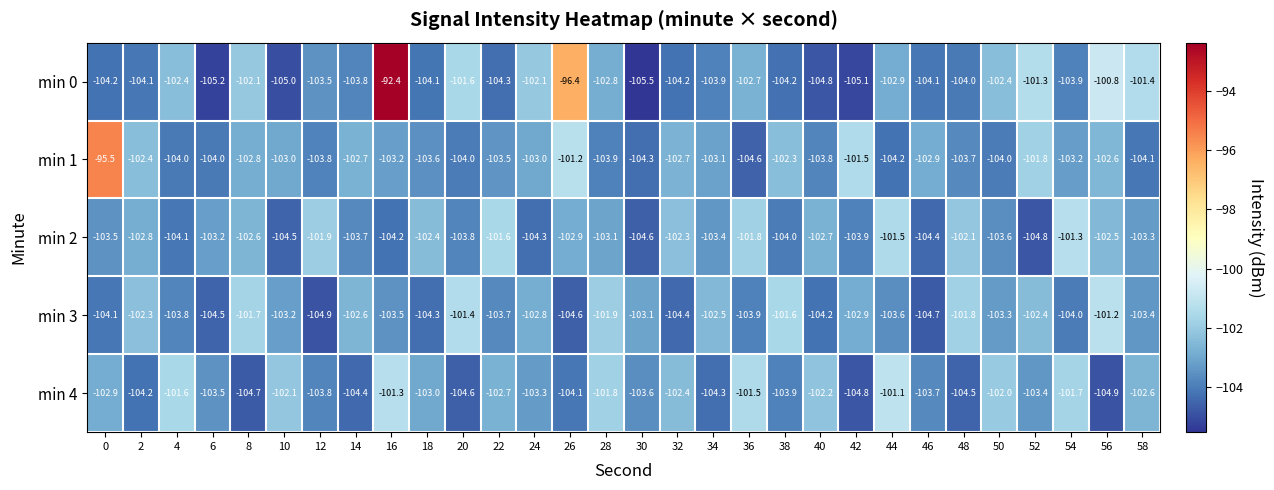

At which label is min 0 closest to -98?

26